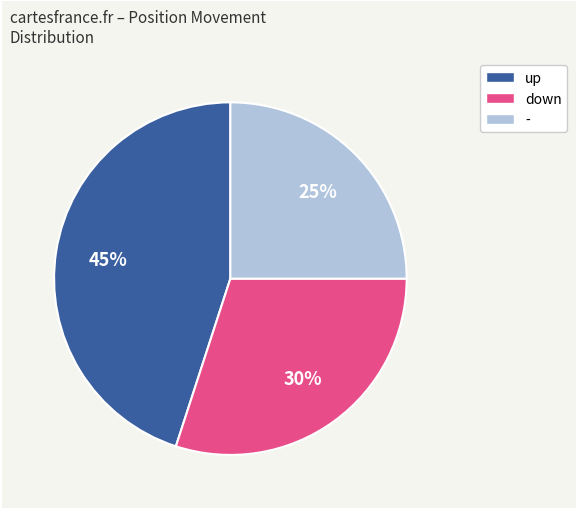

The - slice represents 36% of the pie. True or false?

False